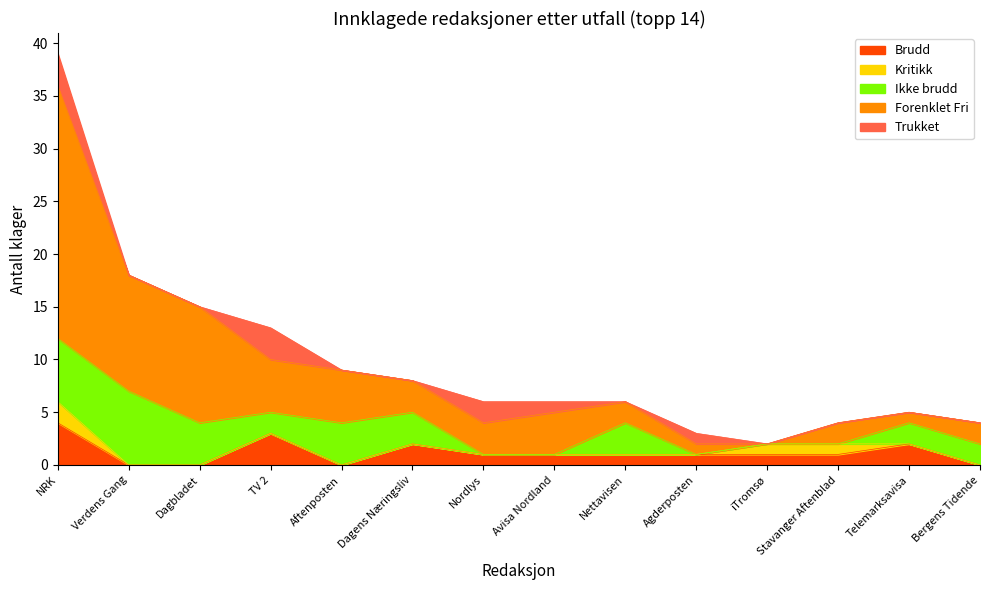

Where does the Brudd series first go above 1?

NRK